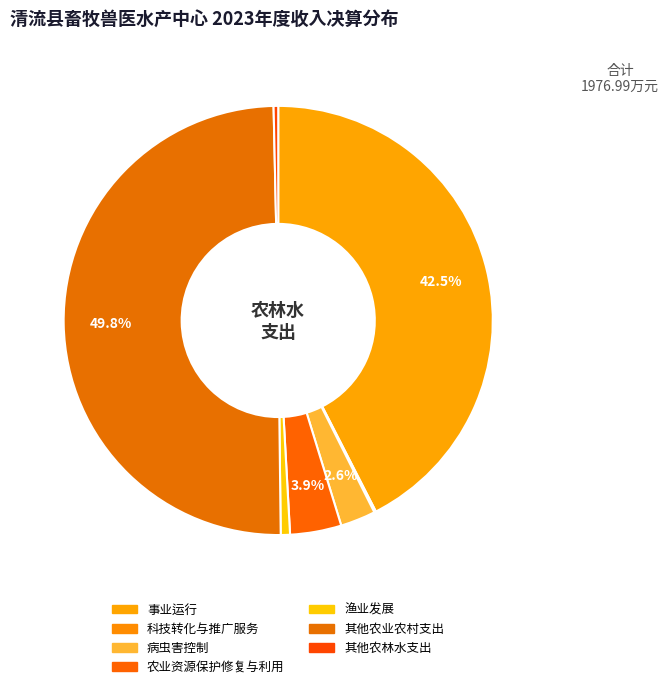

To the nearest percent, what is the difference between the largest and smallest slice percentages?

50%